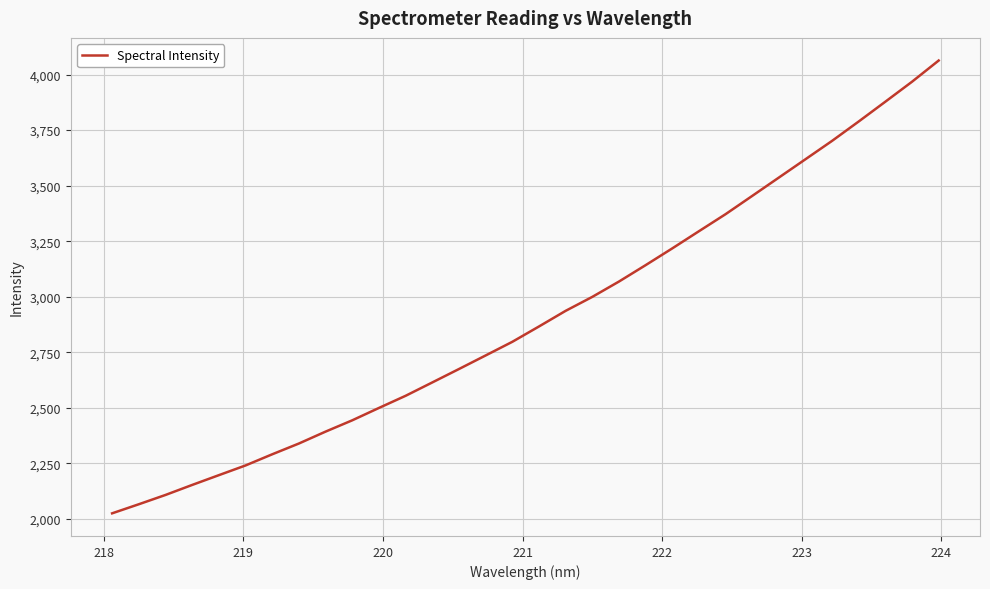

Is this an area chart (filled region under the line)?

No